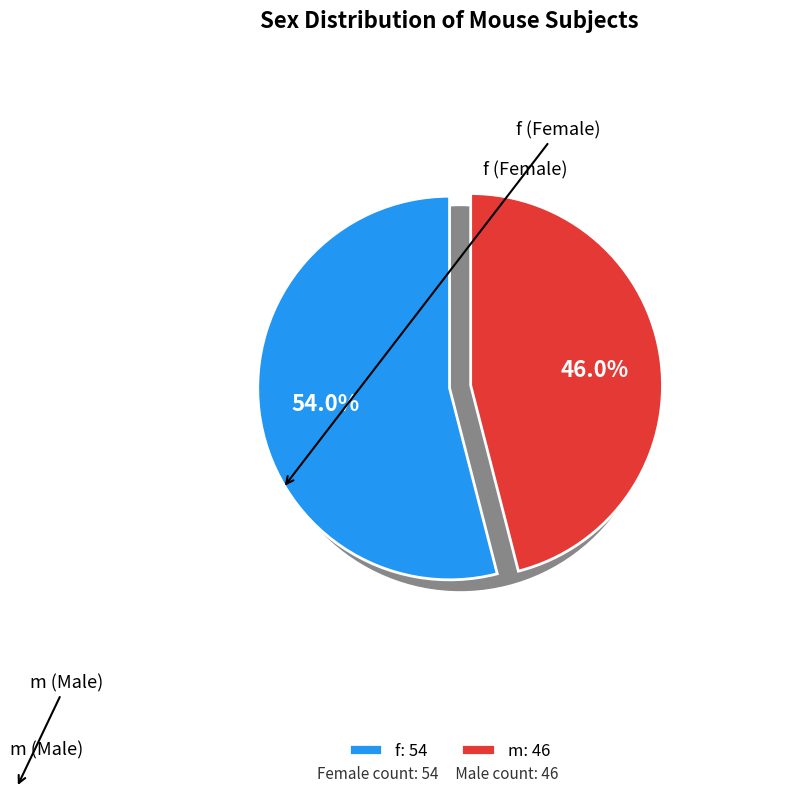

What percentage do f and m together represent?

100.0%